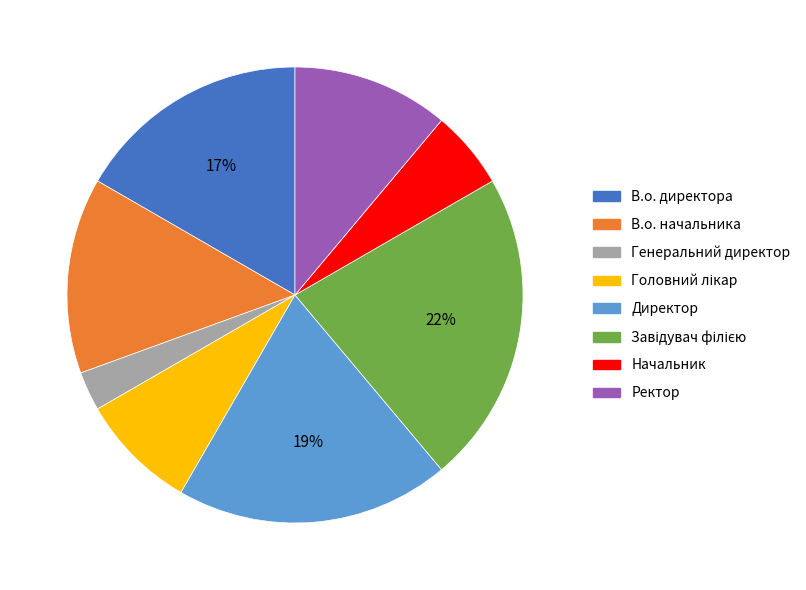

Do Генеральний директор and Начальник together represent more than half of the pie?

No